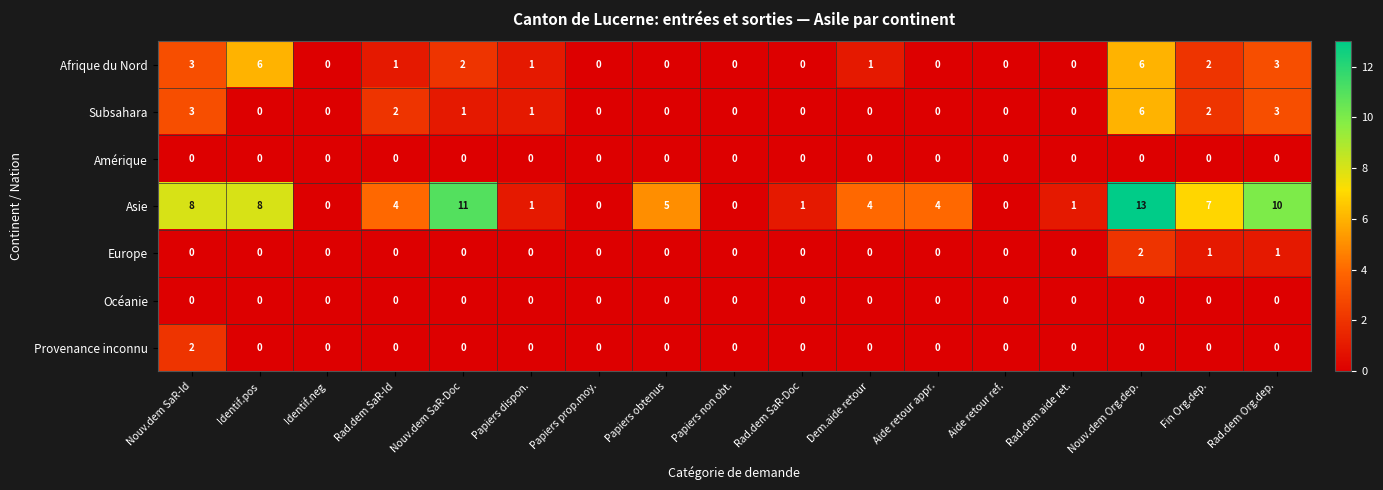

What is the difference between the second highest and second lowest values in the Afrique du Nord series?

6